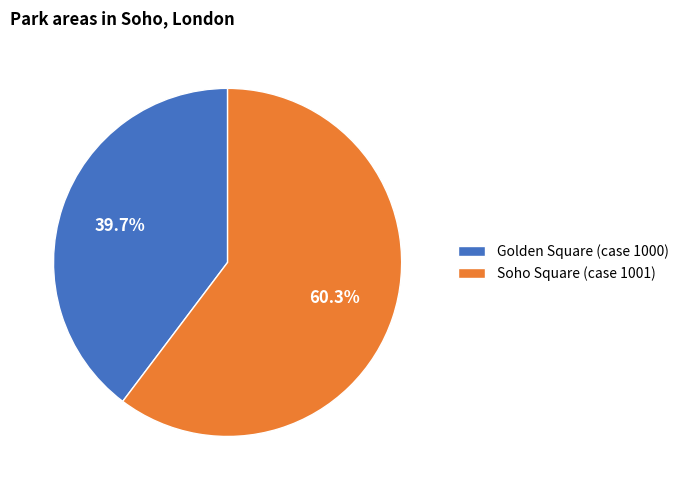

Count the number of slices in the pie.

2